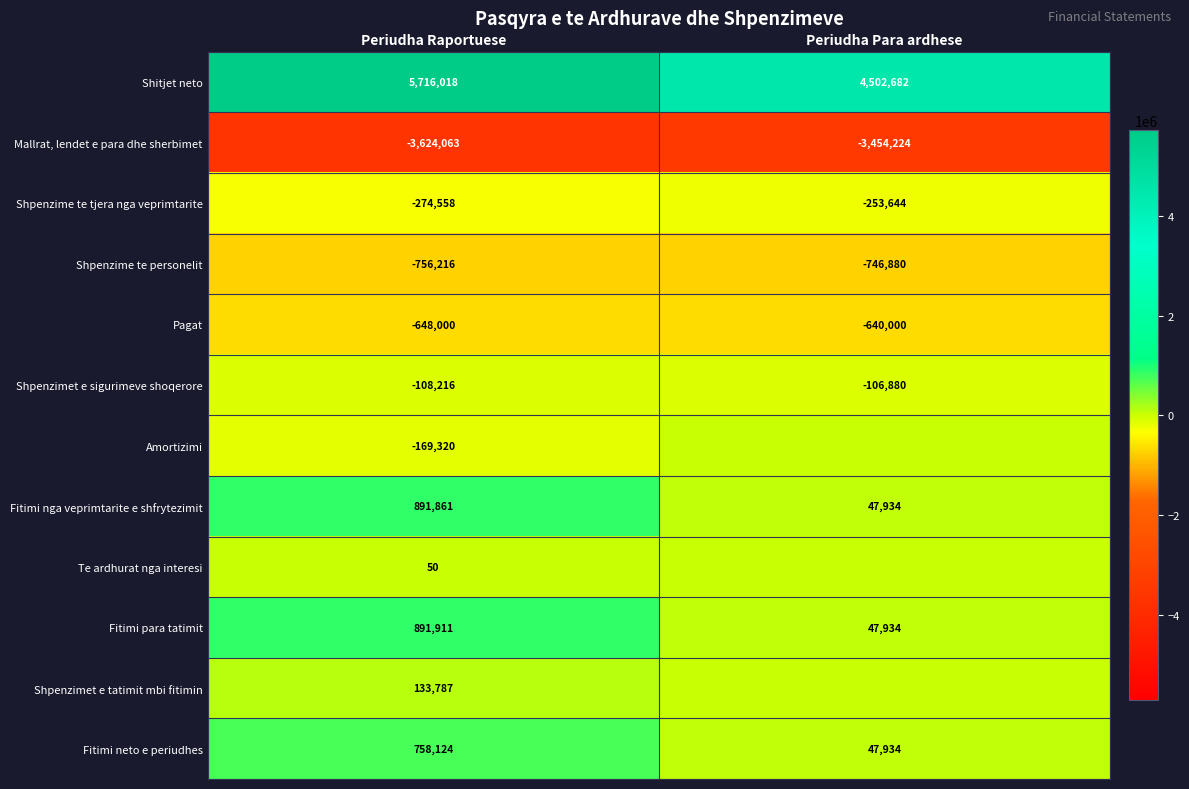

Which label corresponds to the largest value in the chart?

Periudha Raportuese